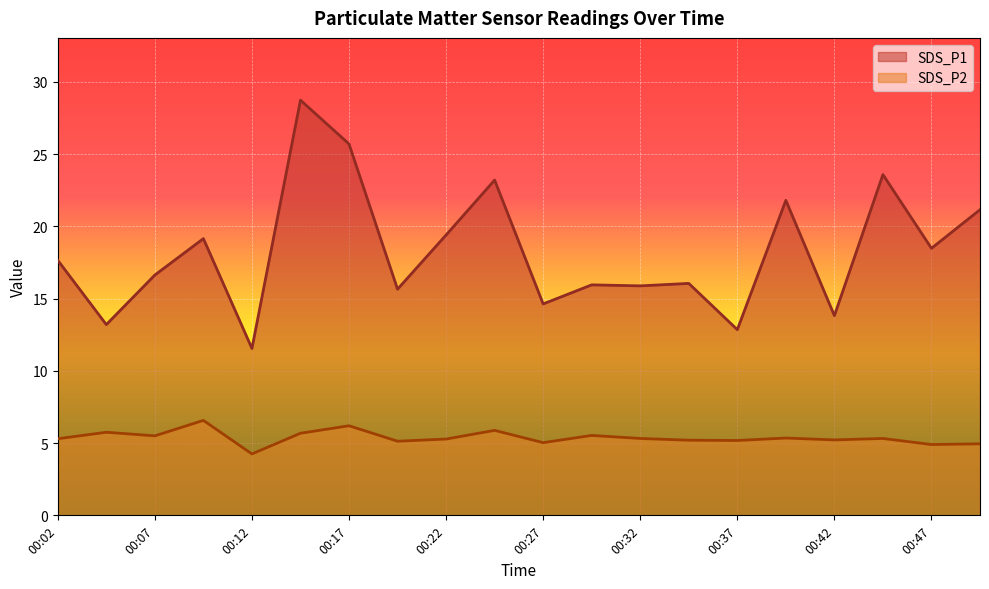

At which category is the sum across all series the highest?

00:15